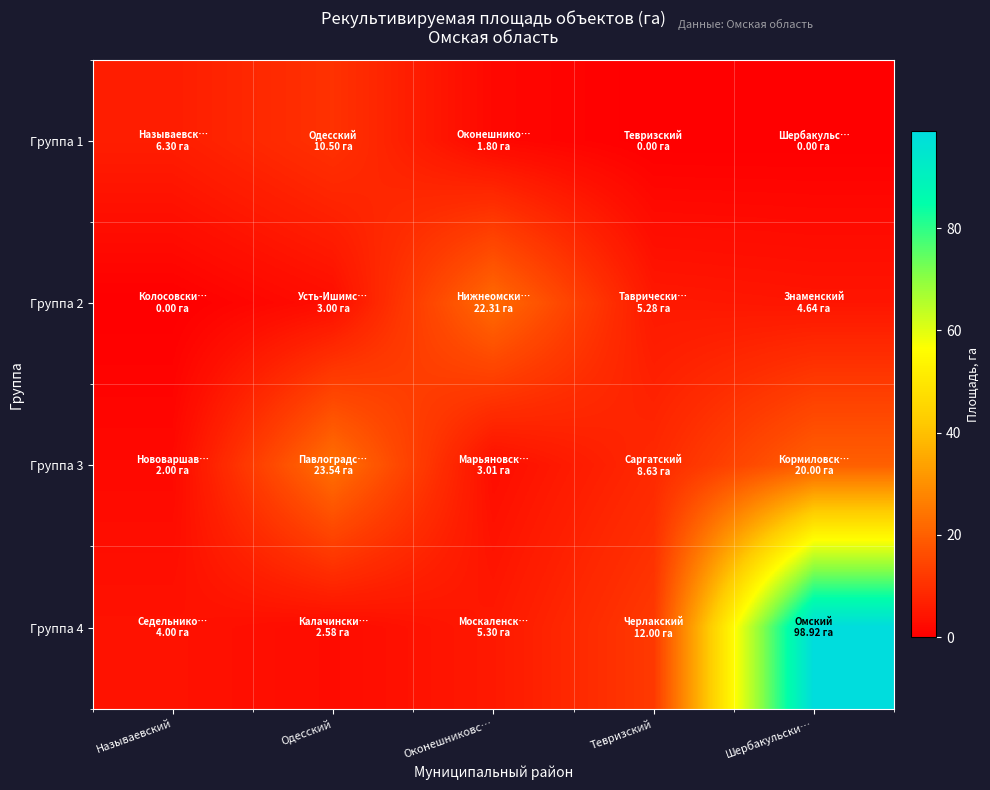

Which series has the widest spread of values?

Группа 4